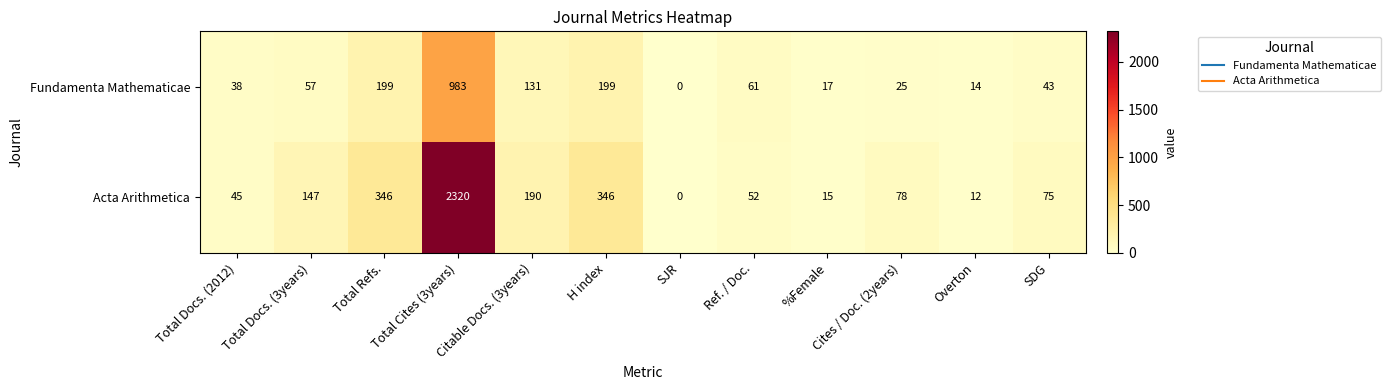

Rank the series by their maximum value, from lowest to highest.

Fundamenta Mathematicae, Acta Arithmetica